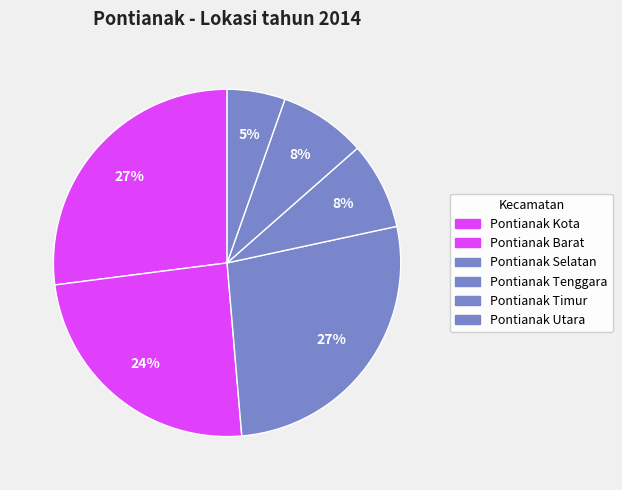

What is the largest slice in the pie chart?

Pontianak Kota